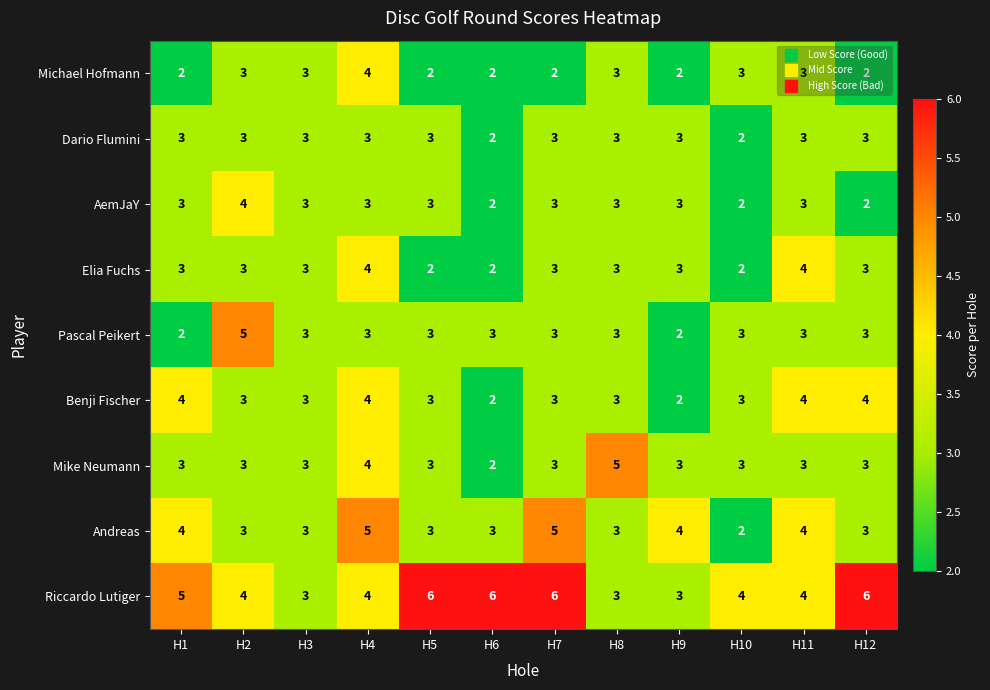

True or false: Dario Flumini has a value of 3 at H5.

True